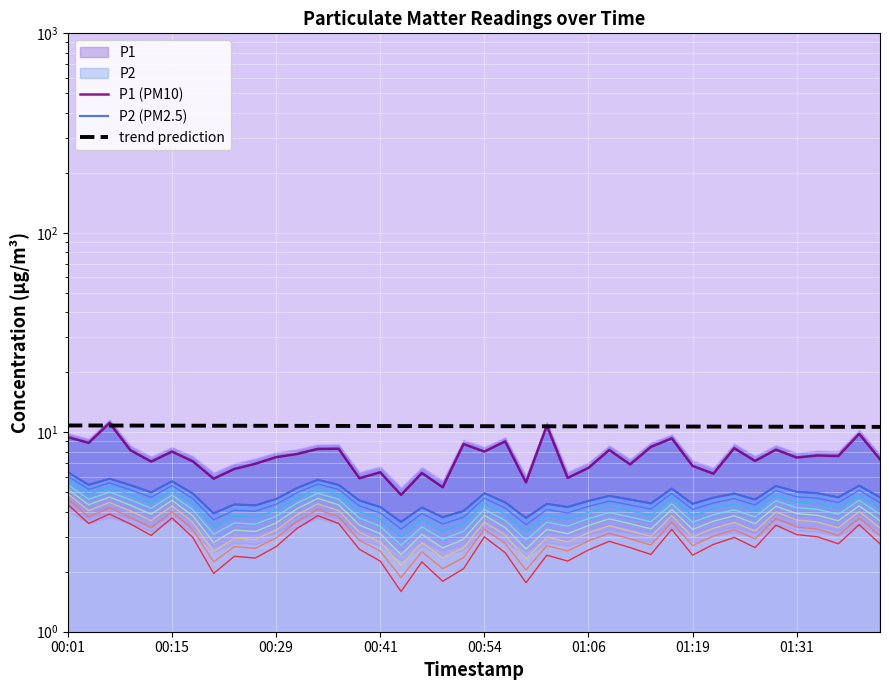

List the series in order of their peak value, lowest first.

P2 (PM2.5), trend prediction, P1 (PM10)